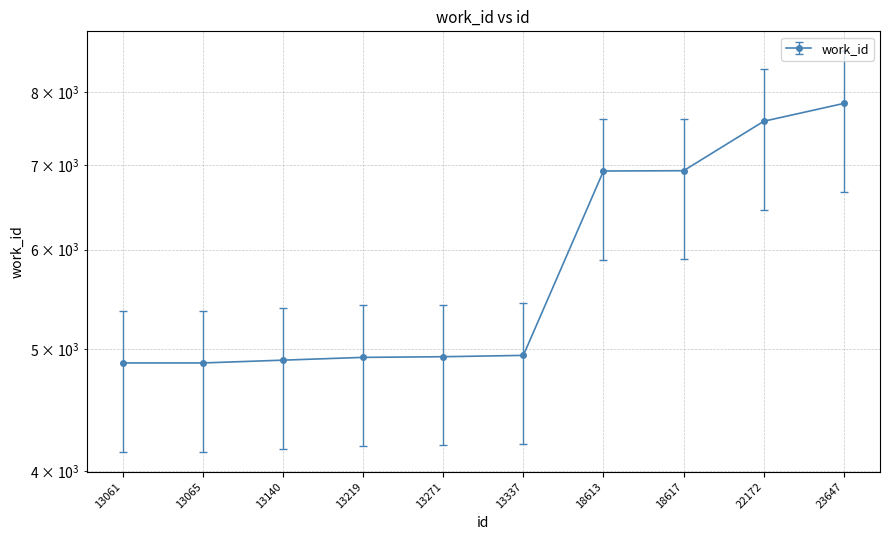

Where does the data first go above 4201?

13337